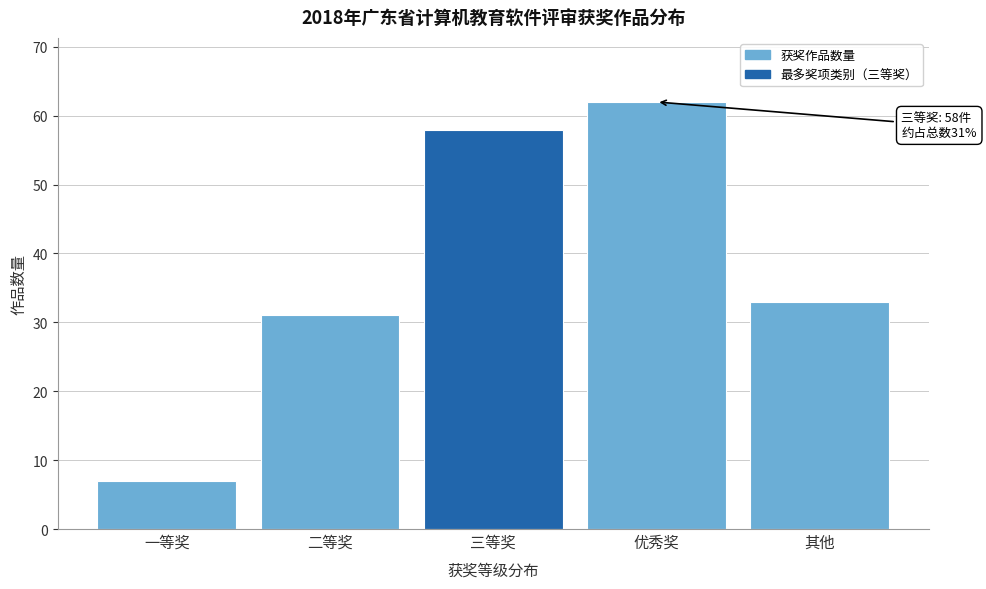

Reading left to right, what are all the values shown in this chart?

7	31	58	62	33